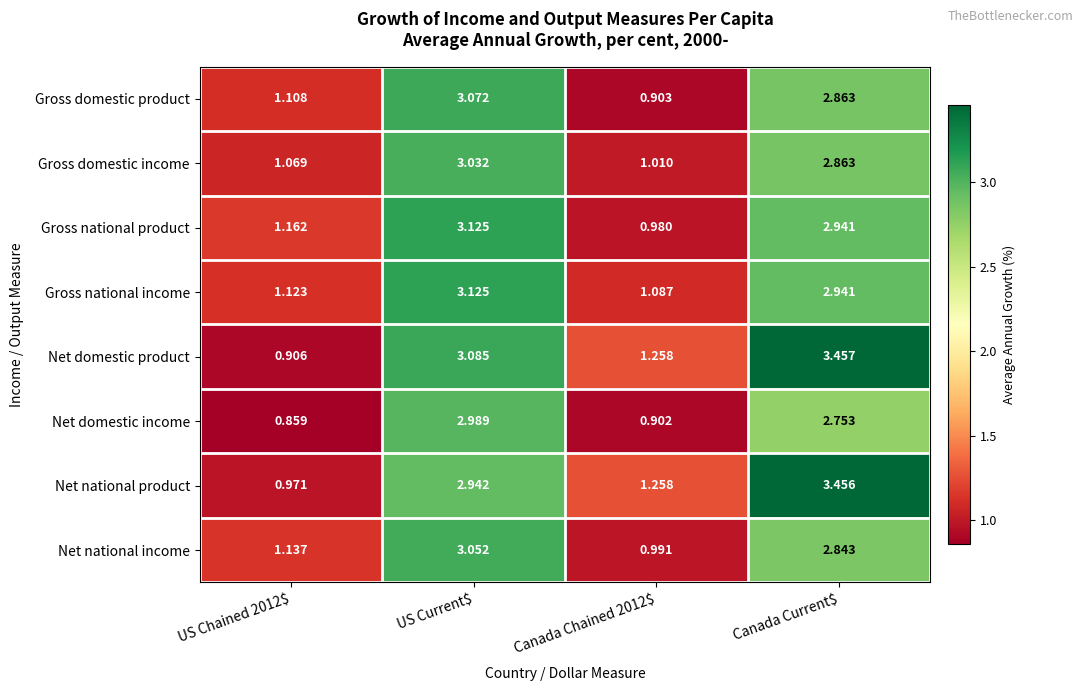

At which category does the chart reach its peak across all series?

Canada Current$